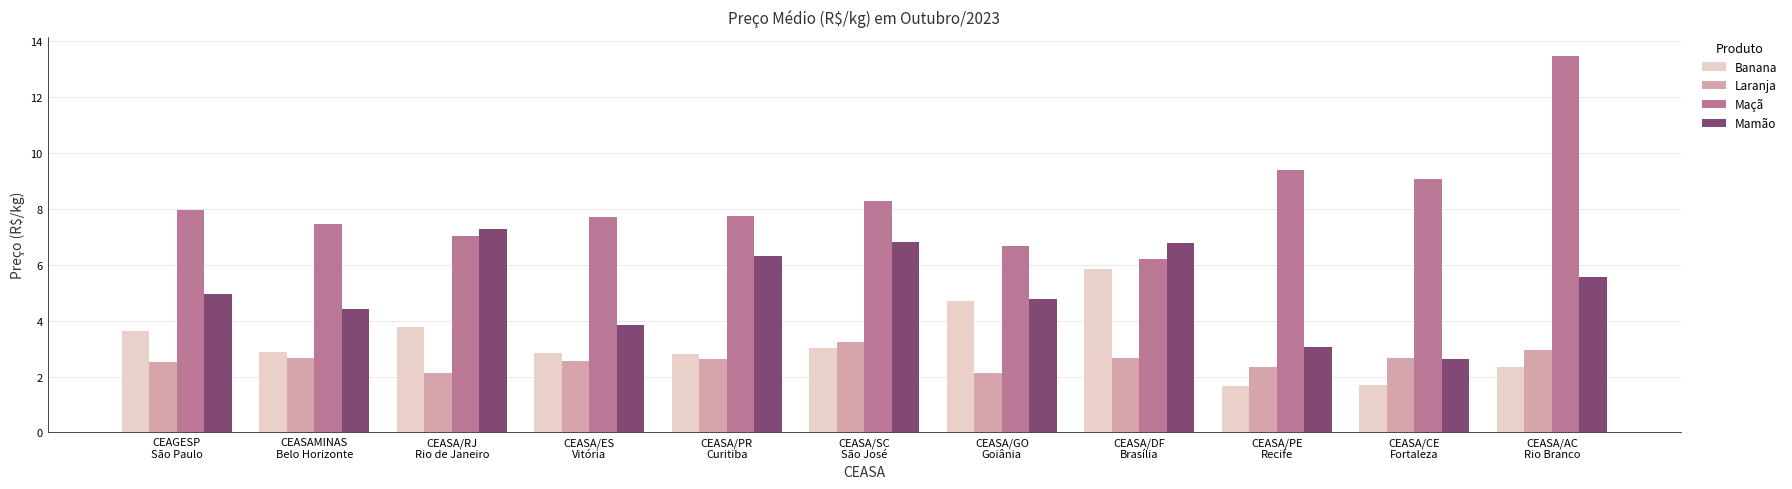

What is the label of the 10th bar from the left?

CEASA/CE
Fortaleza